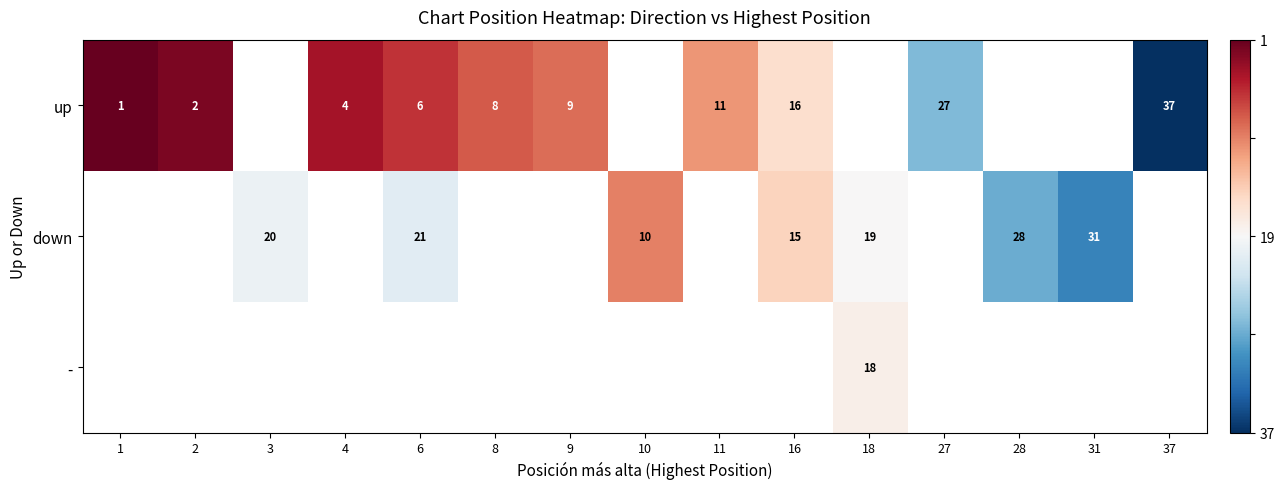

True or false: up has a value of 0.3 at 16.

False